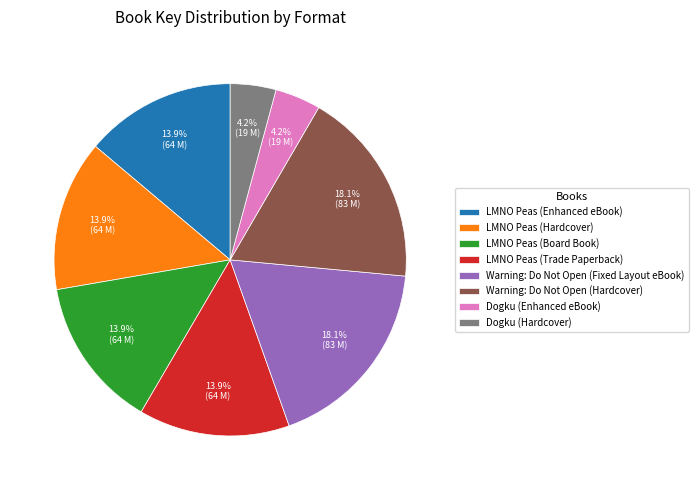

True or false: Warning: Do Not Open (Hardcover) accounts for 11% of the total.

False